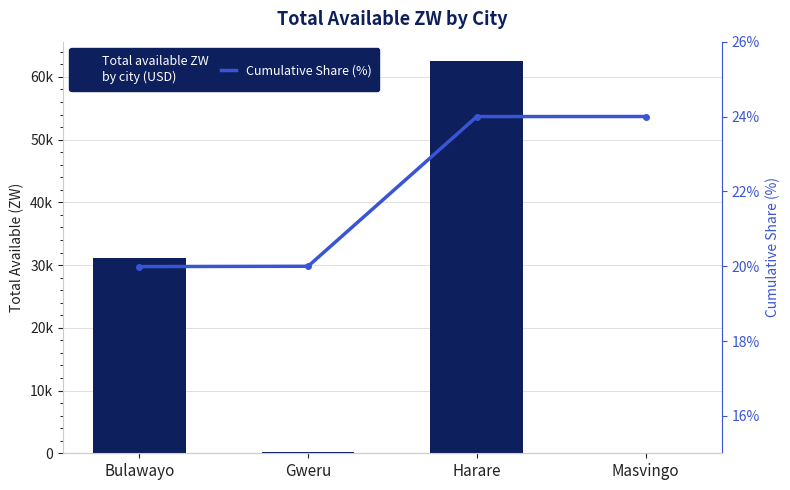

What position from the right is Harare?

2